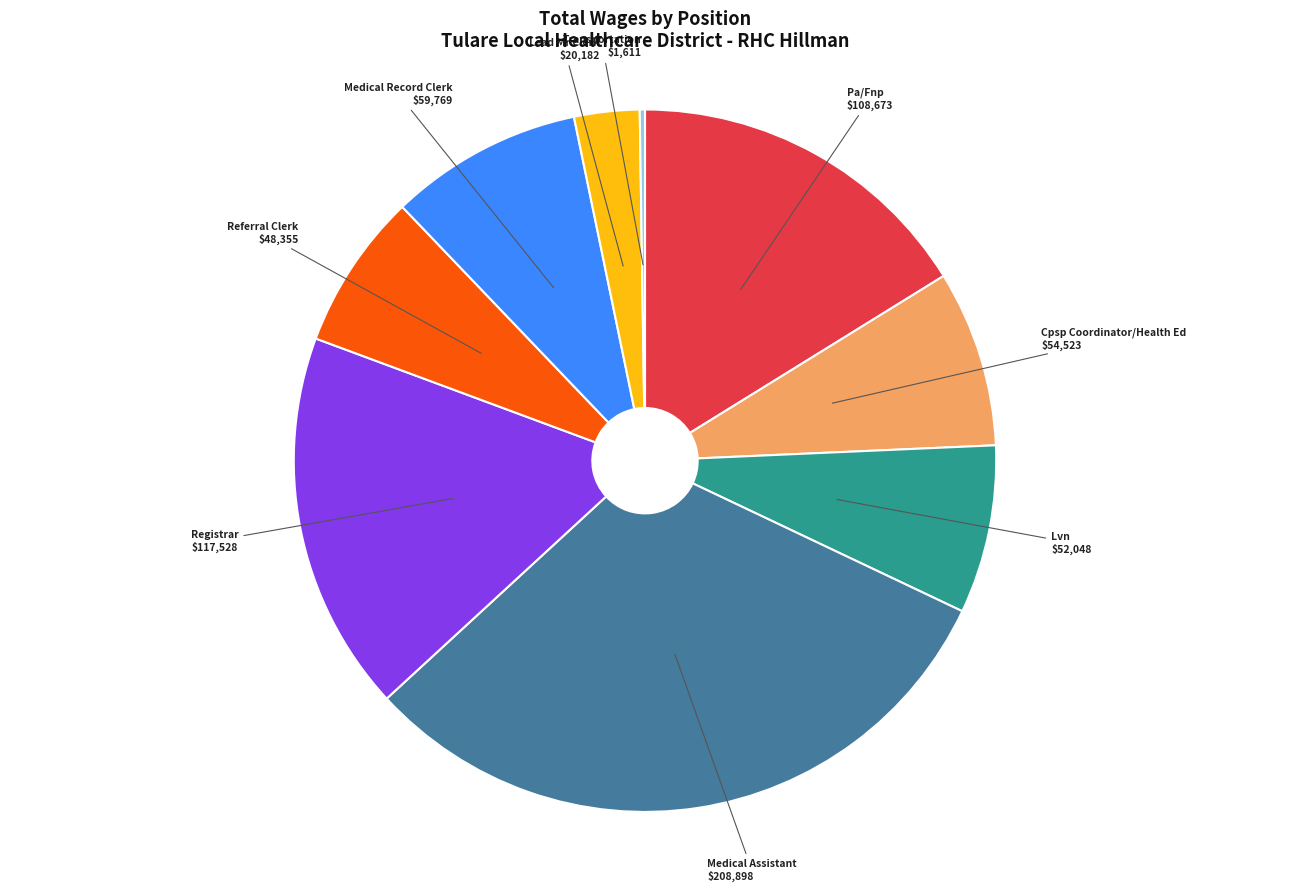

Is there a majority slice in this chart?

No